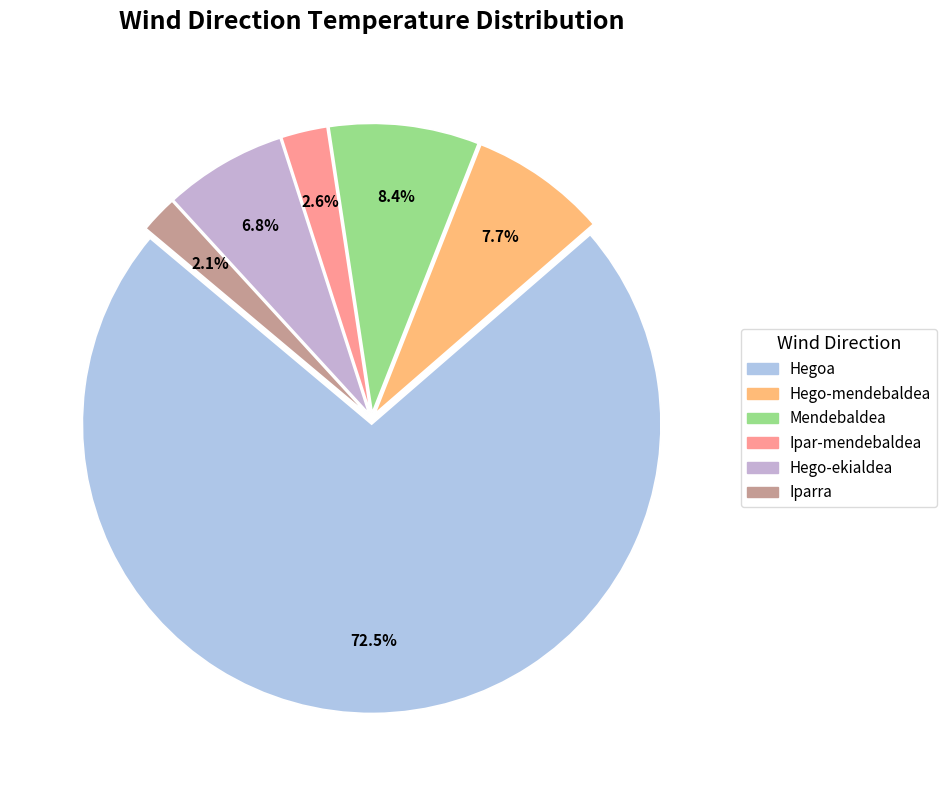

To the nearest percent, what portion does Hegoa represent?

72%